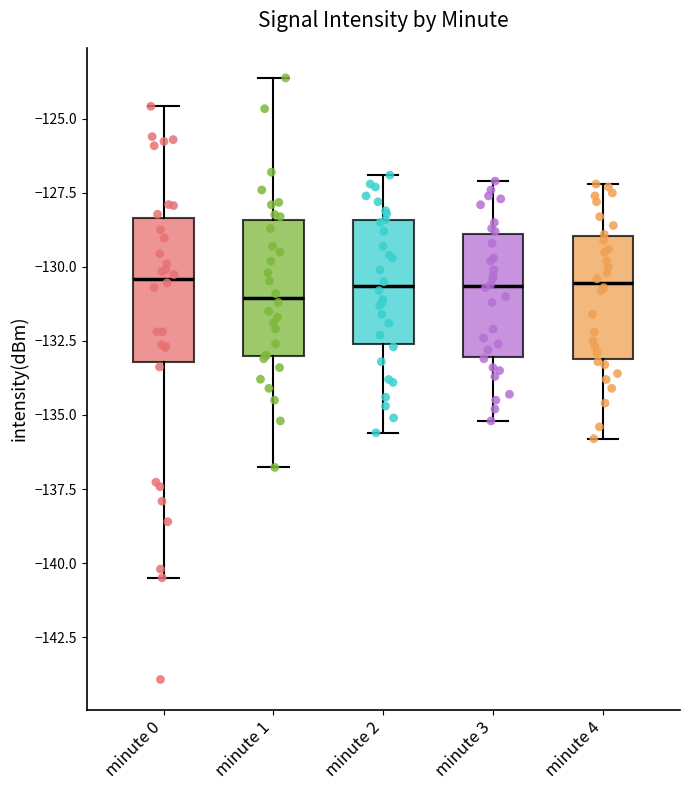

Reading left to right, read every box against the y-axis: the position of its median line, the range the box covers, and the ends of its whiskers. The values are not printed on the chart, so give them approximately, as read against the axis.

minute 0: median -130.5, box -133.0 to -128.5, whiskers -140.5 to -124.5
minute 1: median -131.0, box -133.0 to -128.5, whiskers -137.0 to -123.5
minute 2: median -130.5, box -132.5 to -128.5, whiskers -135.5 to -127.0
minute 3: median -130.5, box -133.0 to -129.0, whiskers -135.0 to -127.0
minute 4: median -130.5, box -133.0 to -129.0, whiskers -136.0 to -127.0